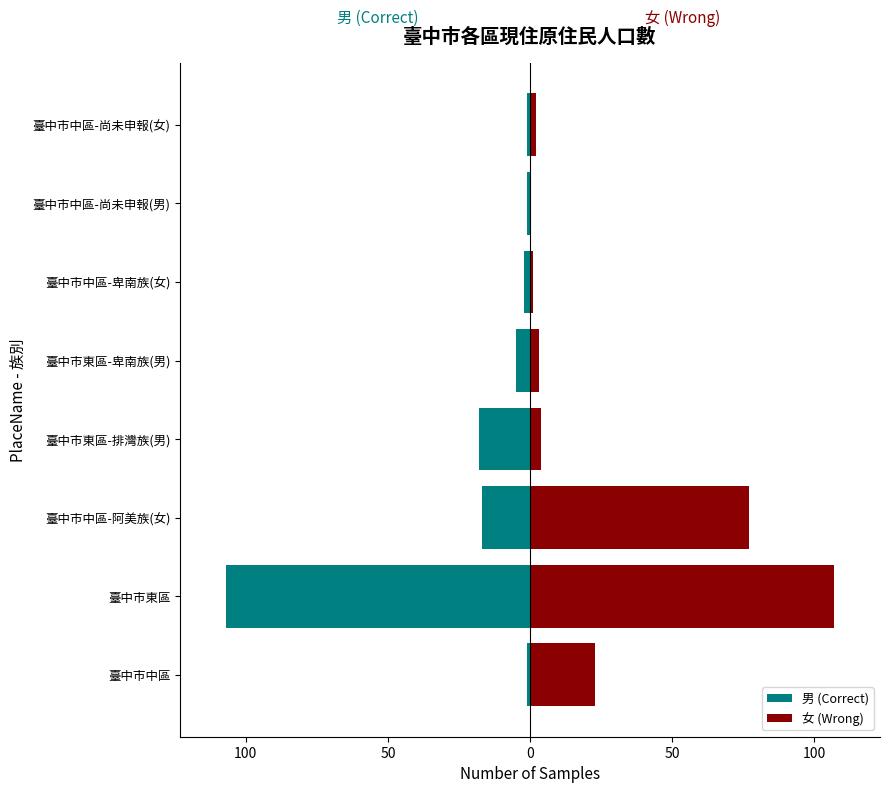

What is the minimum value shown in the chart?

-107